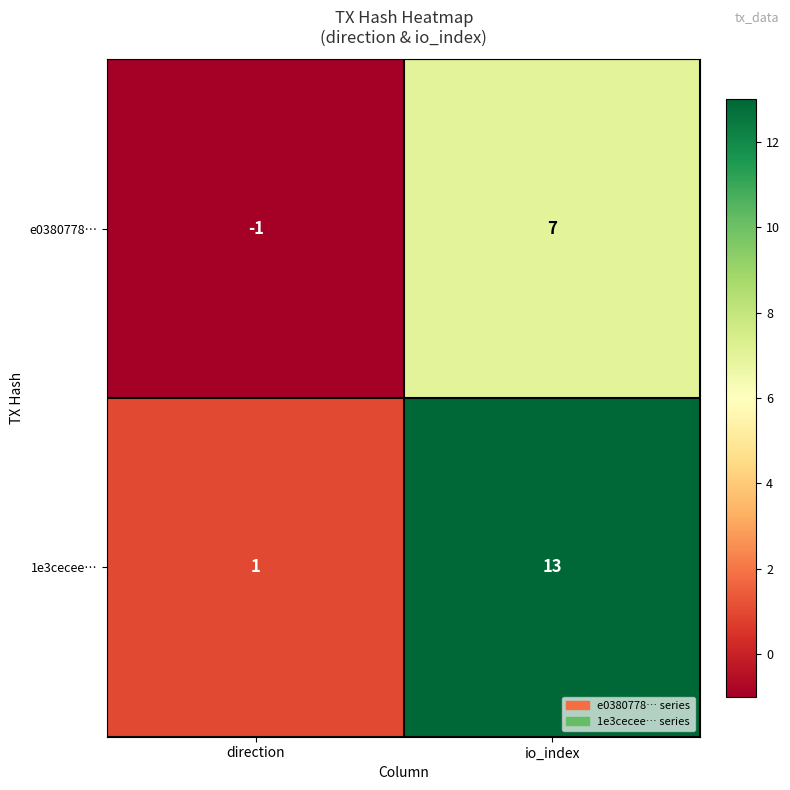

Which series has the widest spread of values?

1e3cecee…